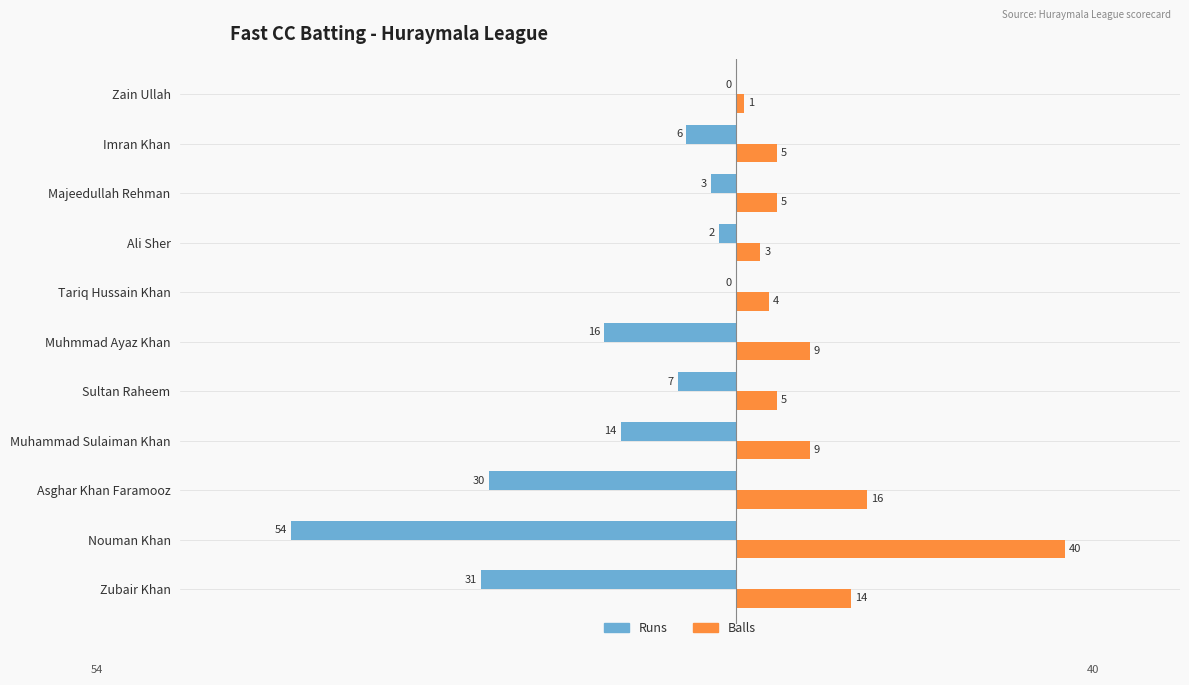

What is the greatest value displayed?

40